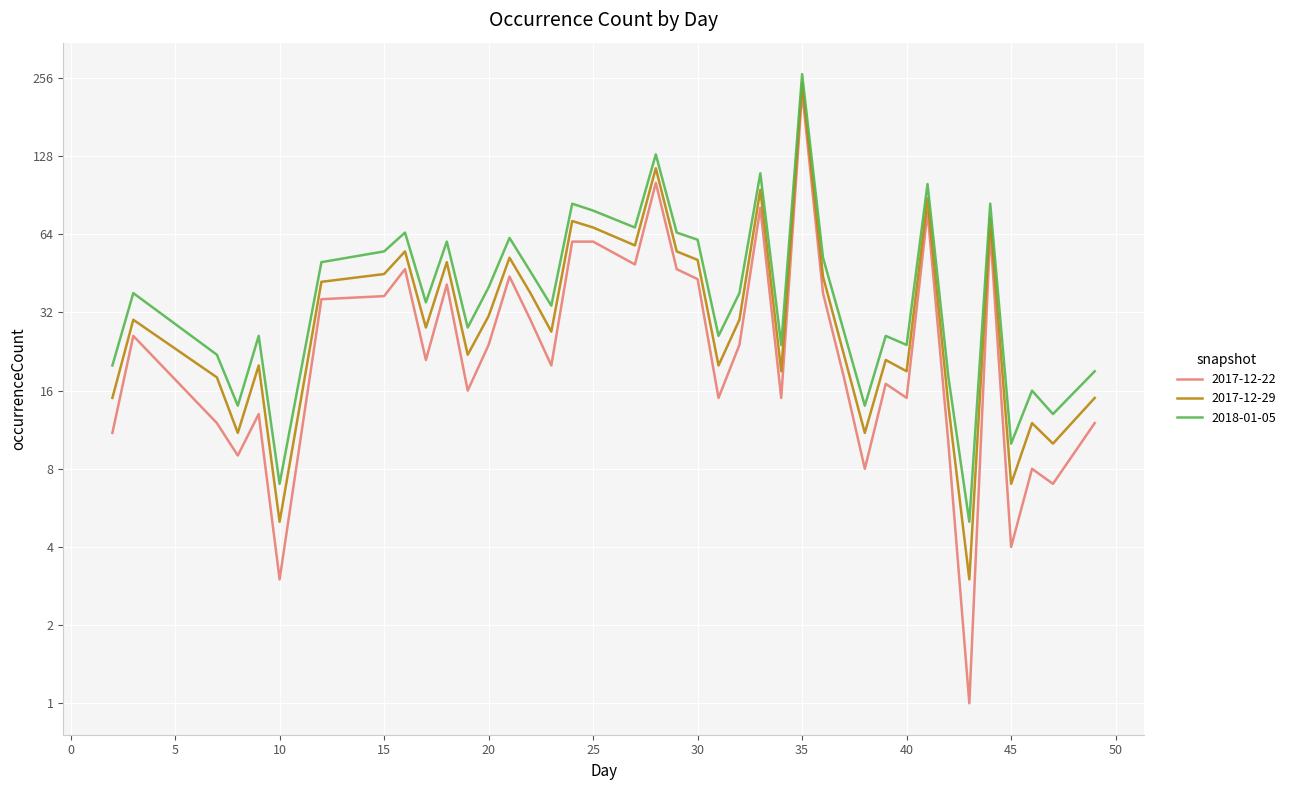

What is the total value across all series at 8?

34